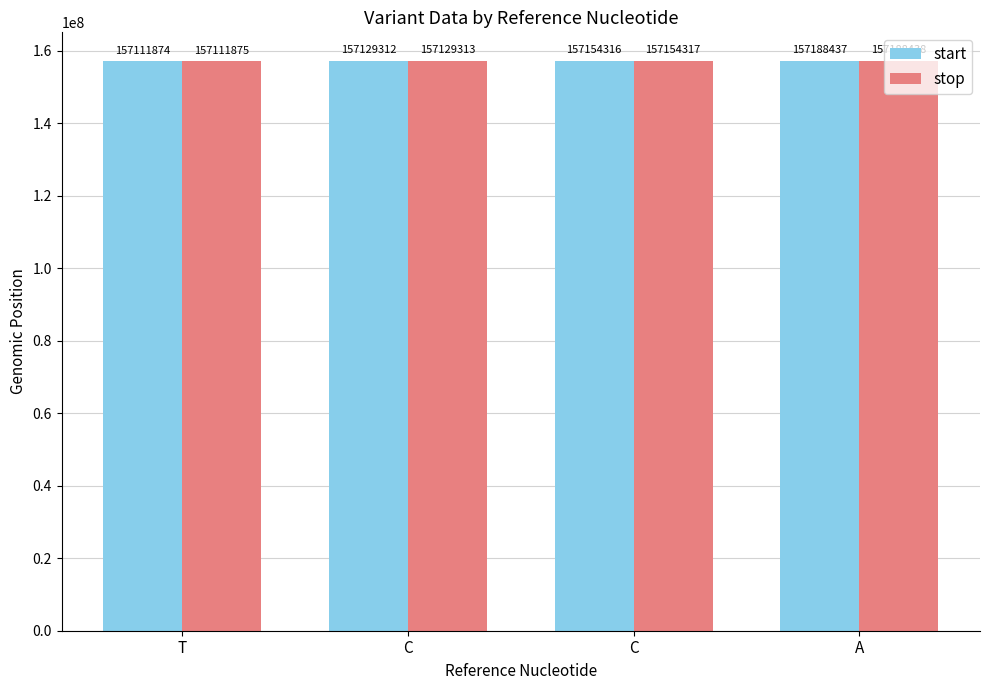

Is it true that start equals 157154316 at C?

True